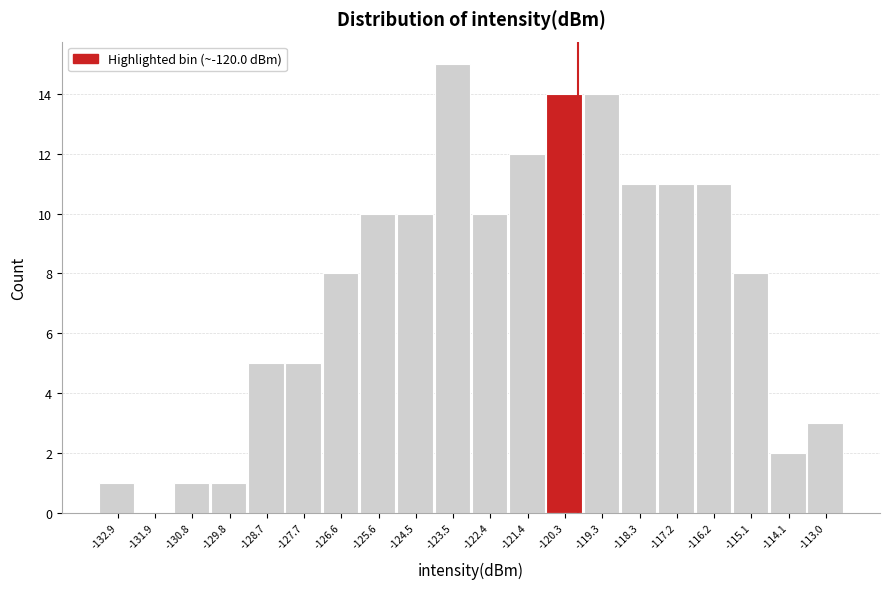

Reading left to right, list every bar in this chart as the range it spans on the x-axis followed by its height. Neither the bar edges nor the heights are printed on the chart, so give them approximately, as read against the axes.

-133.4 to -132.4: 1
-132.4 to -131.4: 0
-131.4 to -130.2: 1
-130.2 to -129.2: 1
-129.2 to -128.2: 5
-128.2 to -127.2: 5
-127.2 to -126.2: 8
-126.2 to -125.0: 10
-125.0 to -124.0: 10
-124.0 to -123.0: 15
-123.0 to -122.0: 10
-122.0 to -120.8: 12
-120.8 to -119.8: 14
-119.8 to -118.8: 14
-118.8 to -117.8: 11
-117.8 to -116.6: 11
-116.6 to -115.6: 11
-115.6 to -114.6: 8
-114.6 to -113.6: 2
-113.6 to -112.4: 3